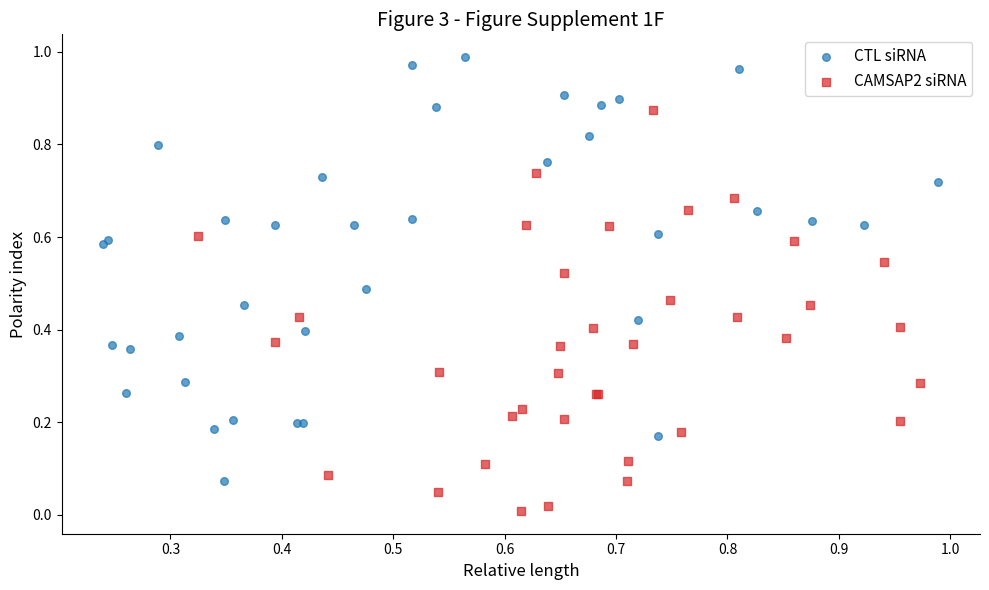

Which series has the largest Y range (max minus min)?

CTL siRNA